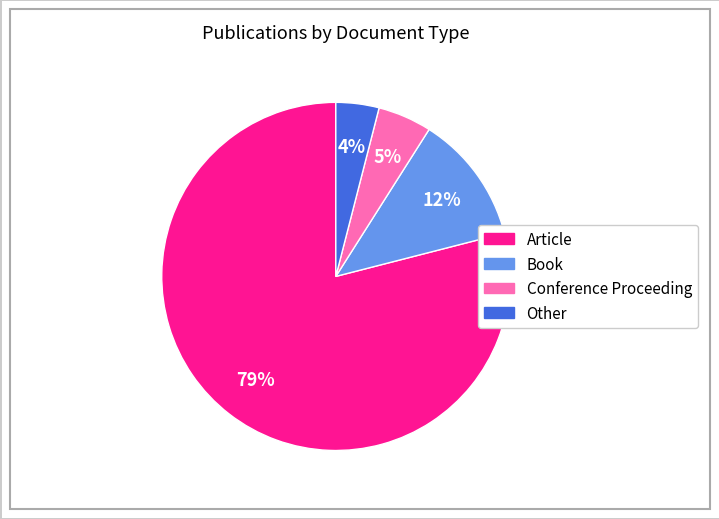

Is there any slice that represents more than half of the pie?

Yes